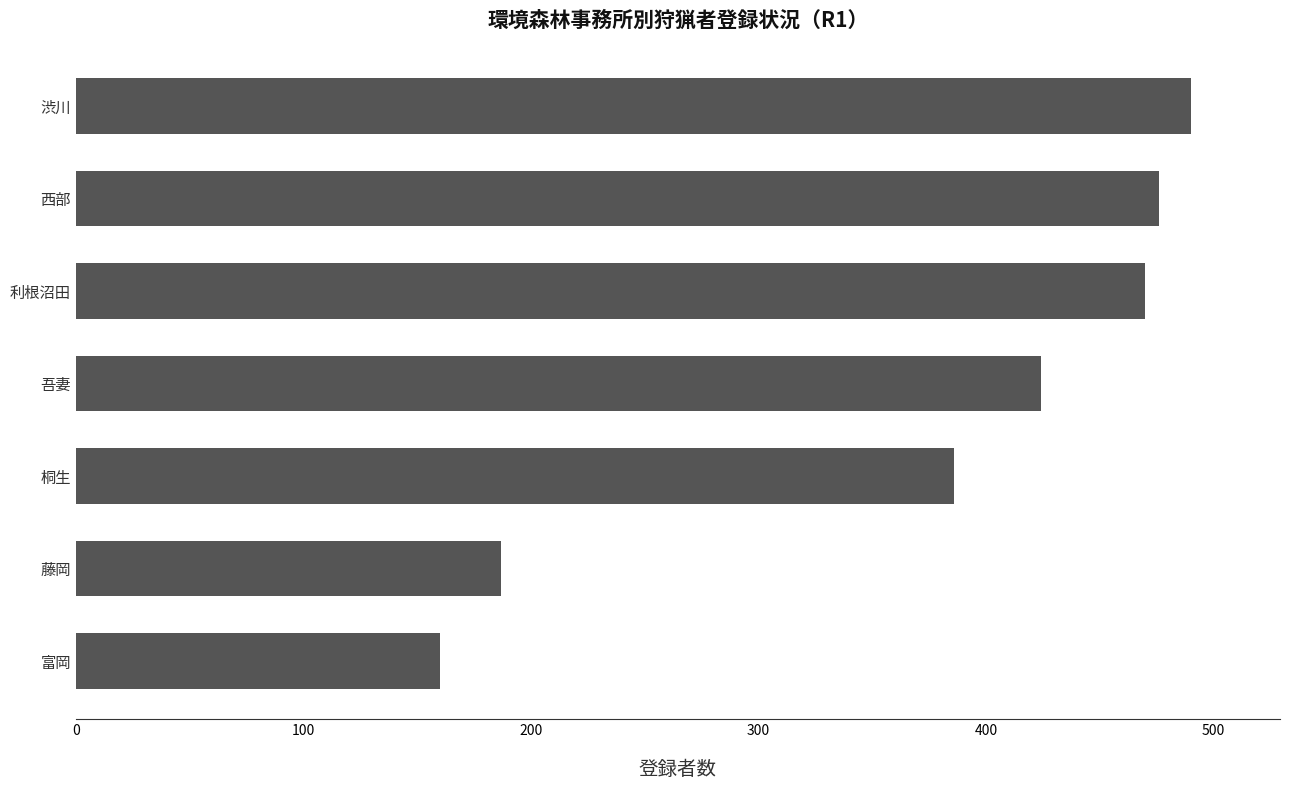

The value at 西部 is 132. True or false?

False